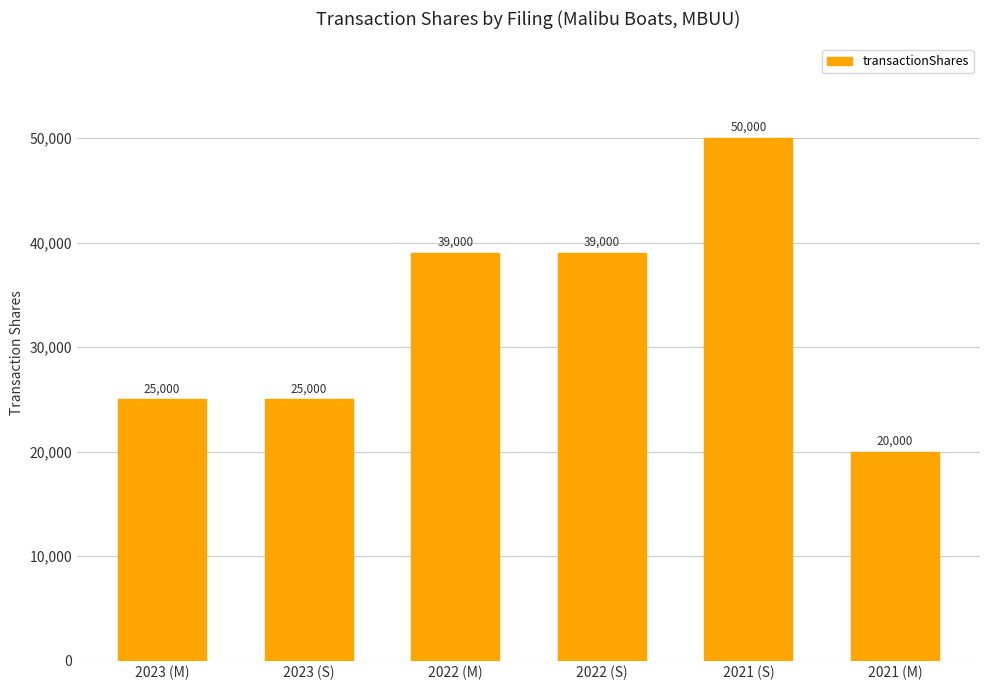

Between 2023 (M) and 2022 (M), which is larger?

2022 (M)